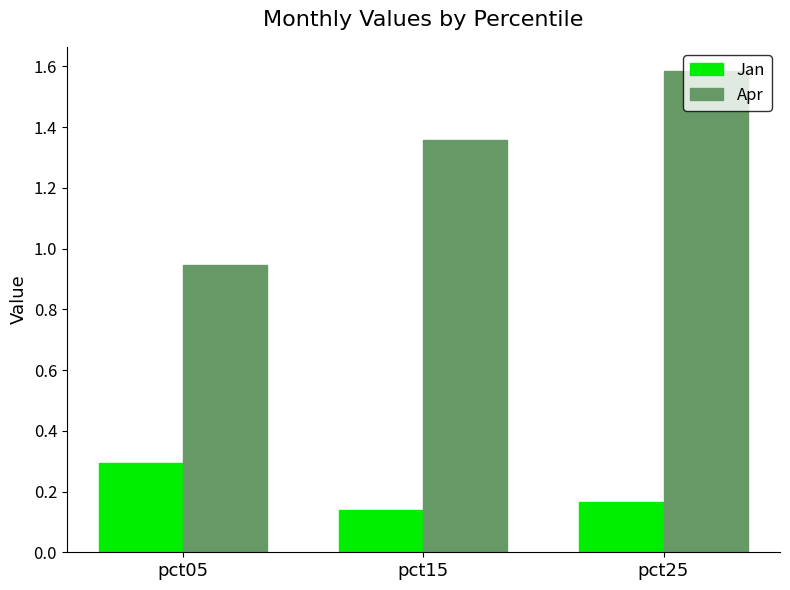

Rank the series by their maximum value, from lowest to highest.

Jan, Apr